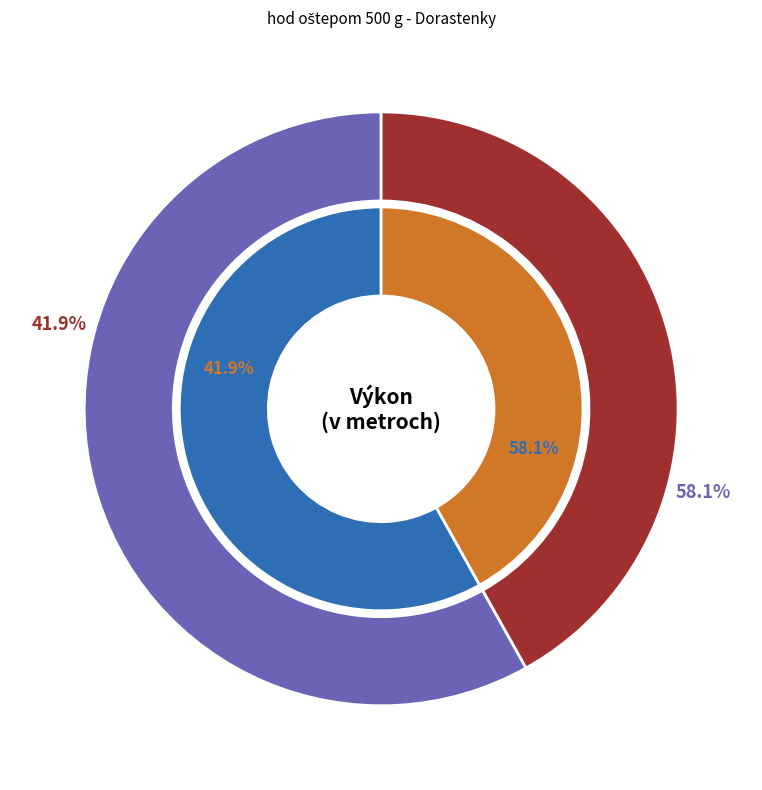

What percentage is the Hanuliaková Petra slice, to the nearest percent?

58%